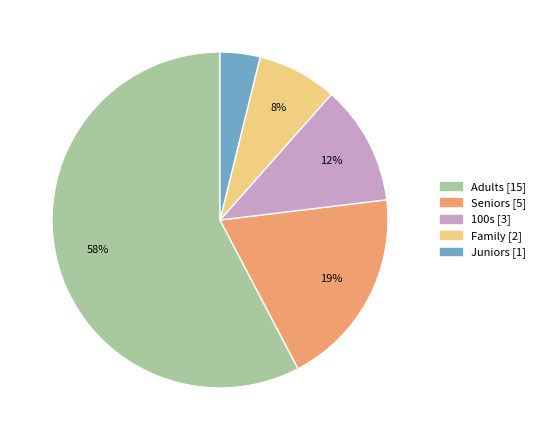

Count the number of slices in the pie.

5